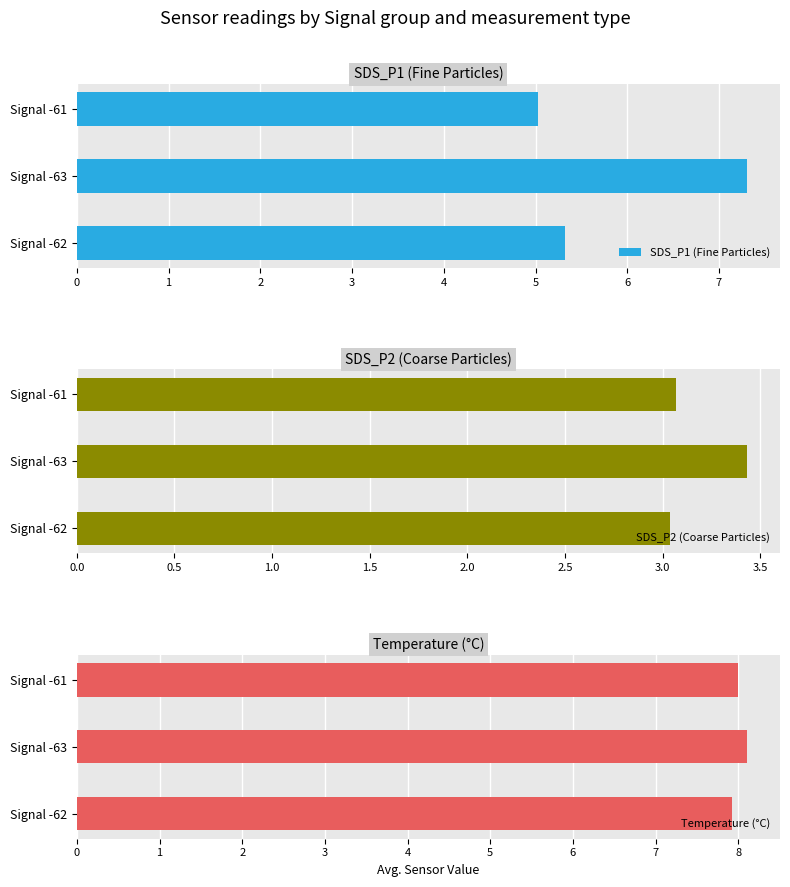

The Temperature (°C) series shows 13.3 at 2. True or false?

False